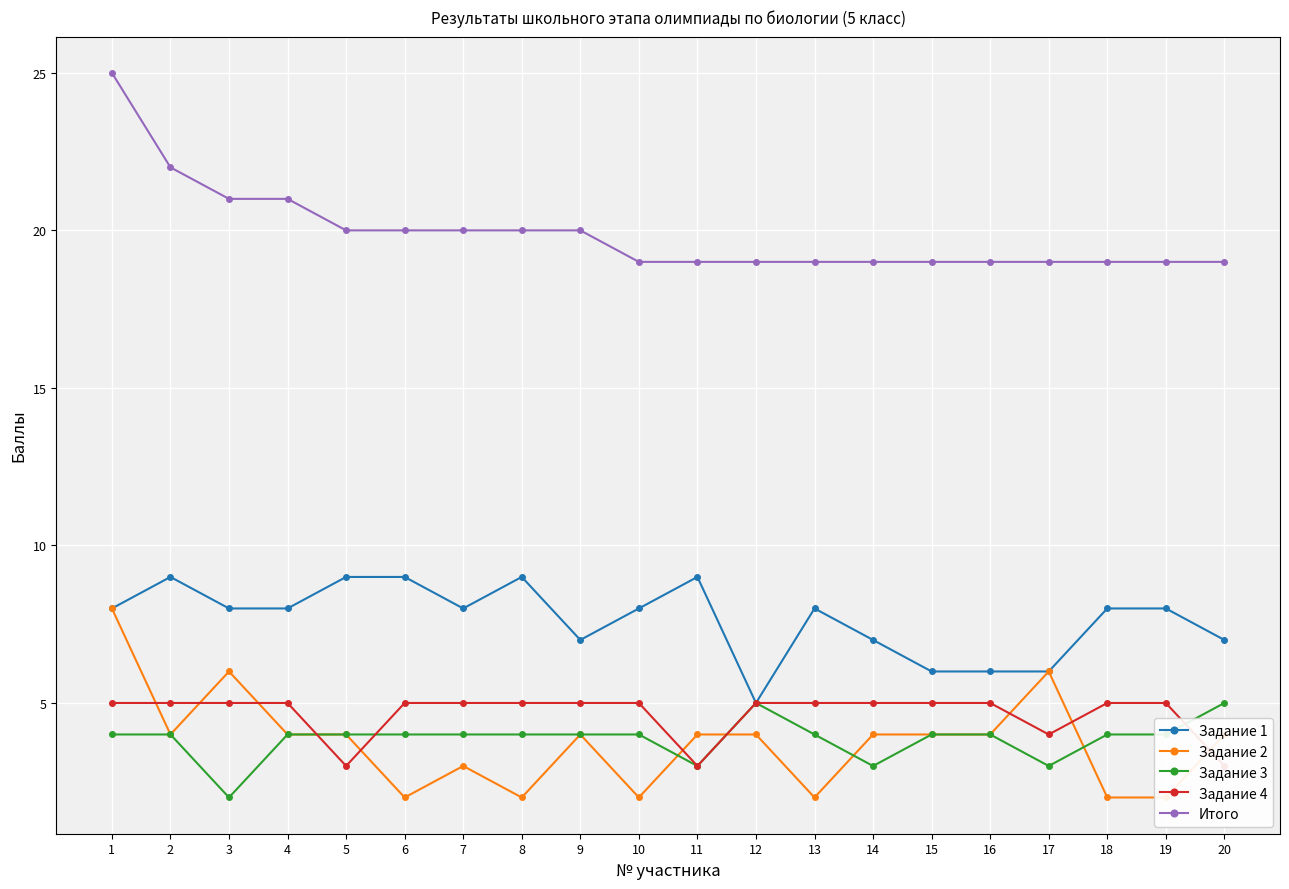

What is the sum of all Итого values?

398